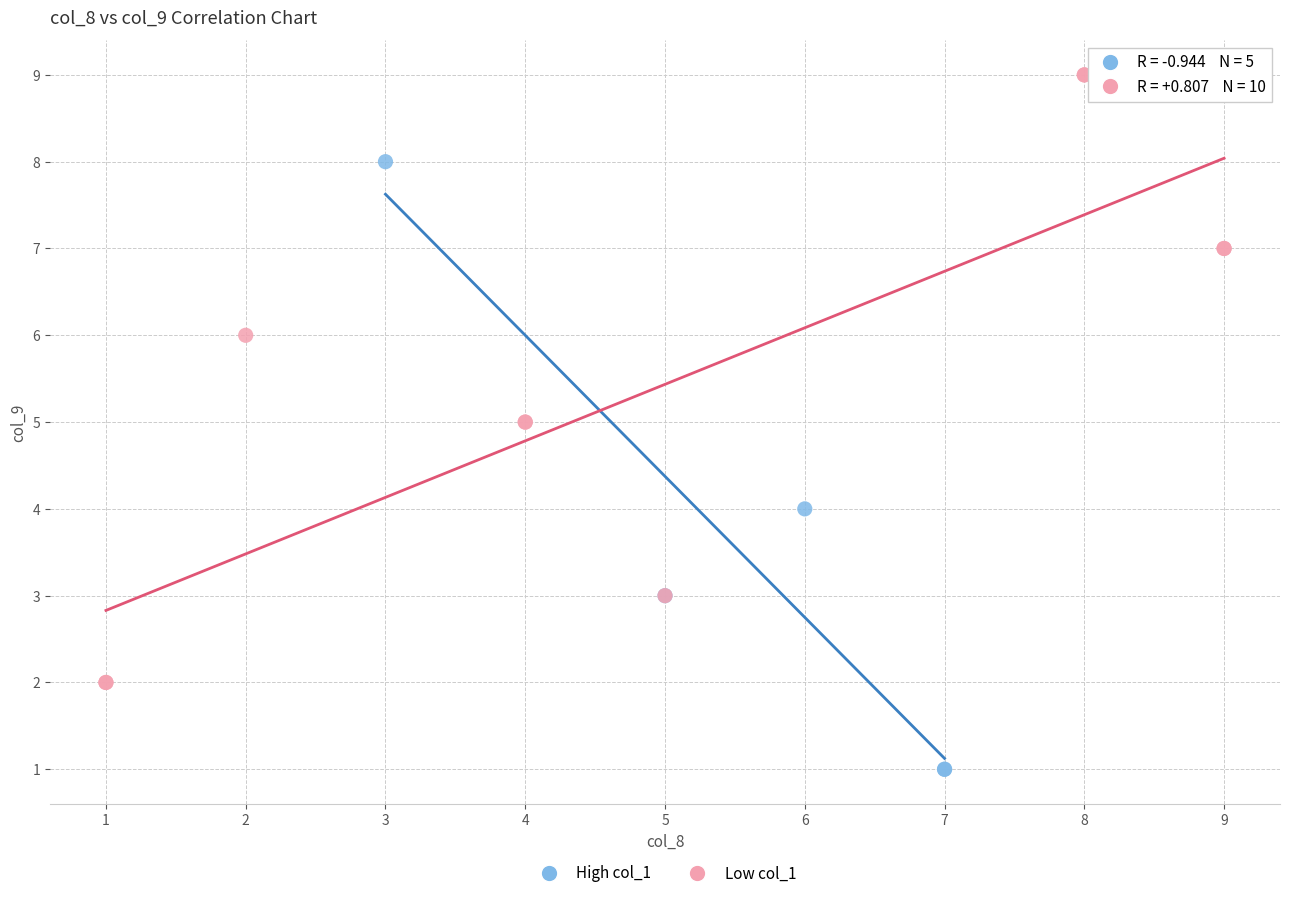

Which series contains the highest Y value?

Low col_1